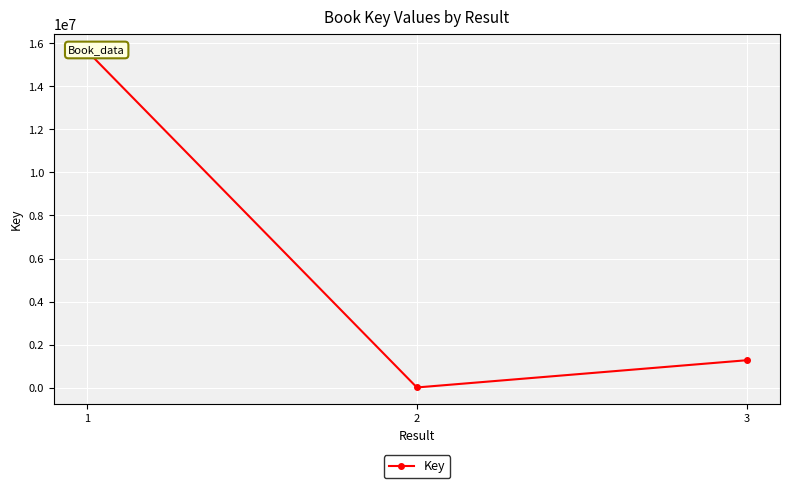

What is the change in value from 1 to 3?

-14390442